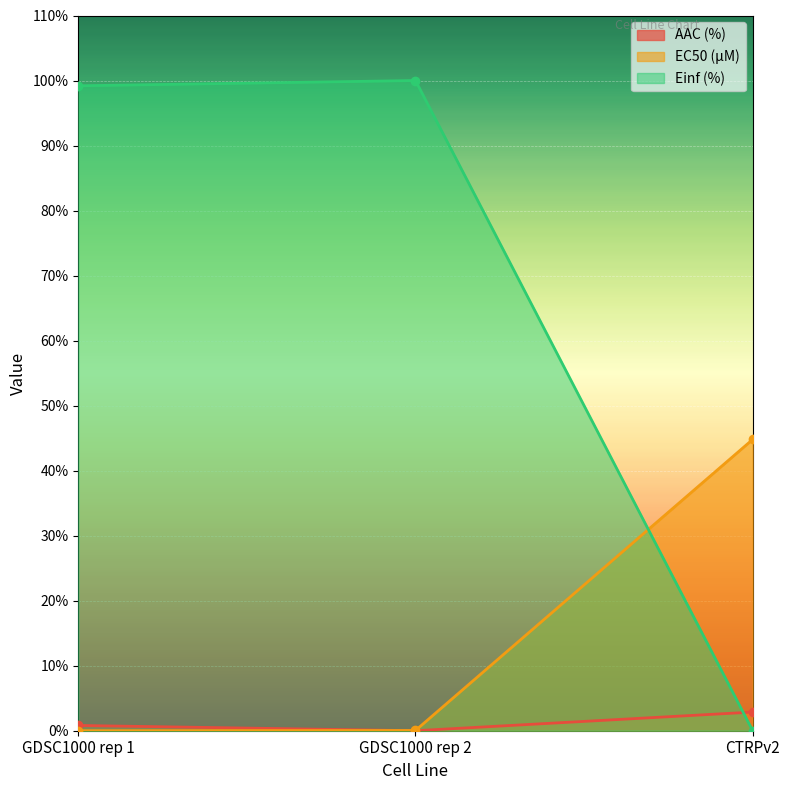

What is the label of the 1st point from the right?

CTRPv2